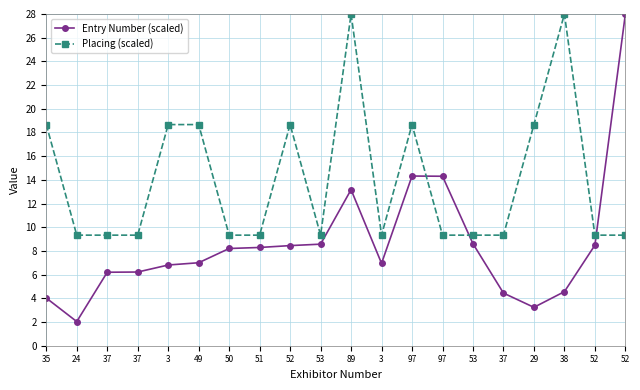

At which label does Entry Number (scaled) reach its minimum?

24